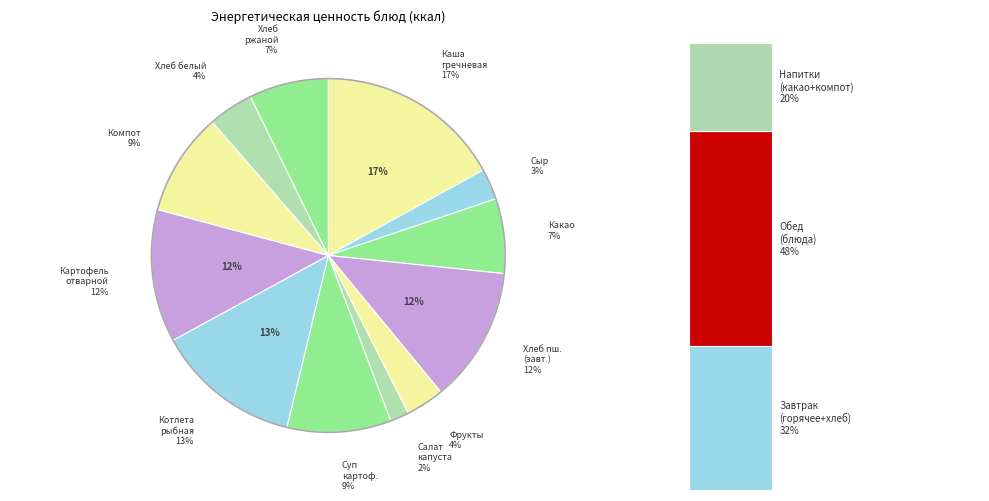

To the nearest percent, what is the difference between the largest and smallest slice percentages?

15%